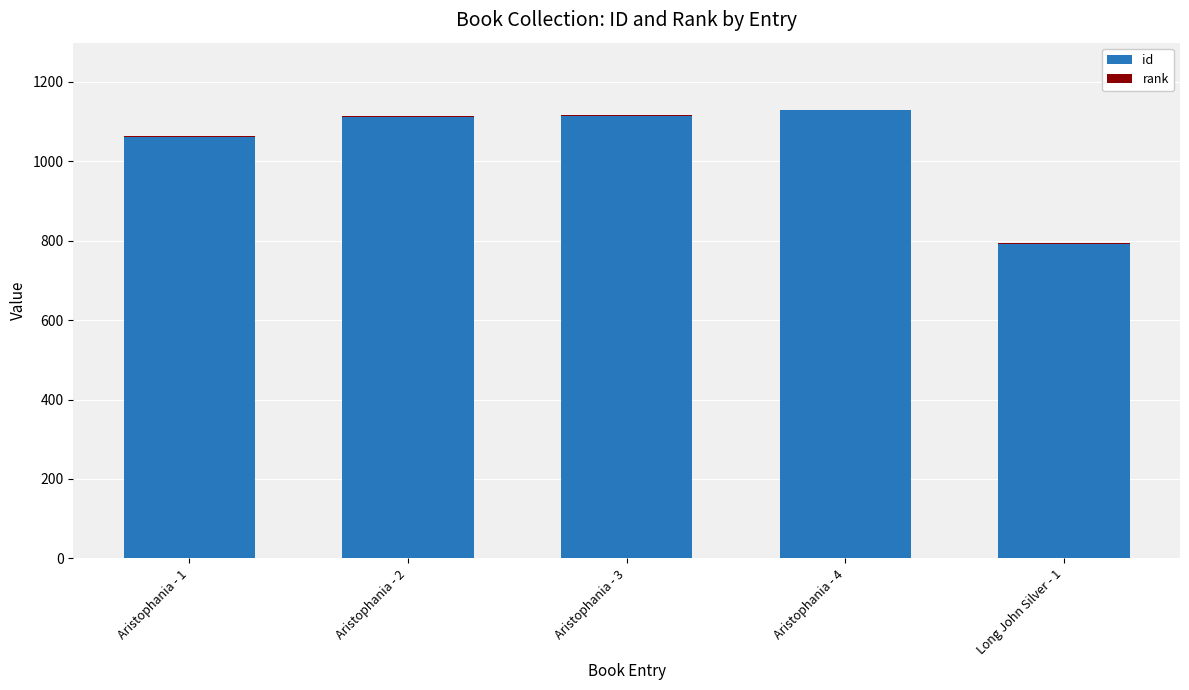

The value of id at Aristophania - 1 is 1062. True or false?

True